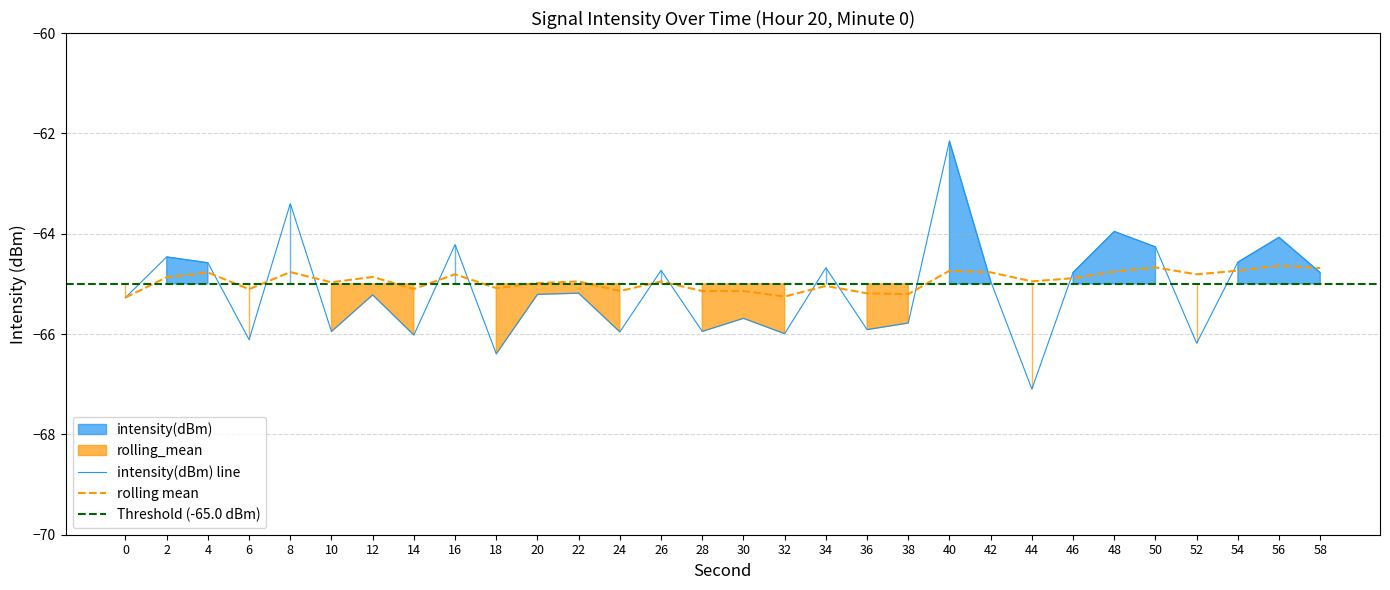

Is the value of intensity(dBm) at 42 greater than the value of rolling_mean at 20?

Yes